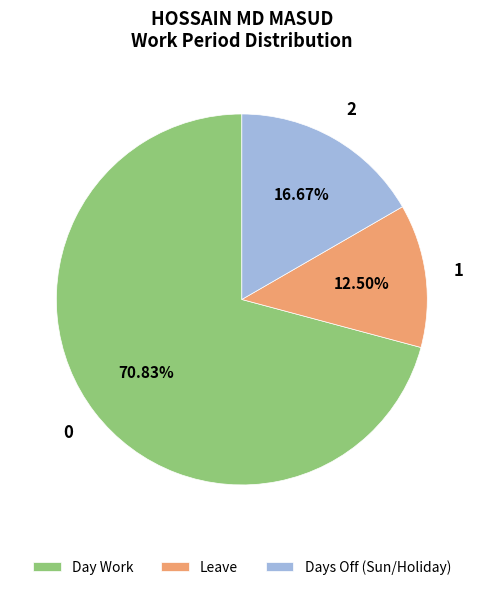

Which has a higher value, Leave or Day Work?

Day Work